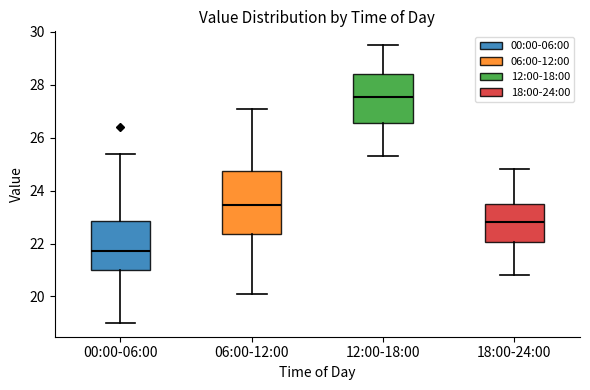

Which box is the tallest, from its lower edge to its upper edge?

06:00-12:00